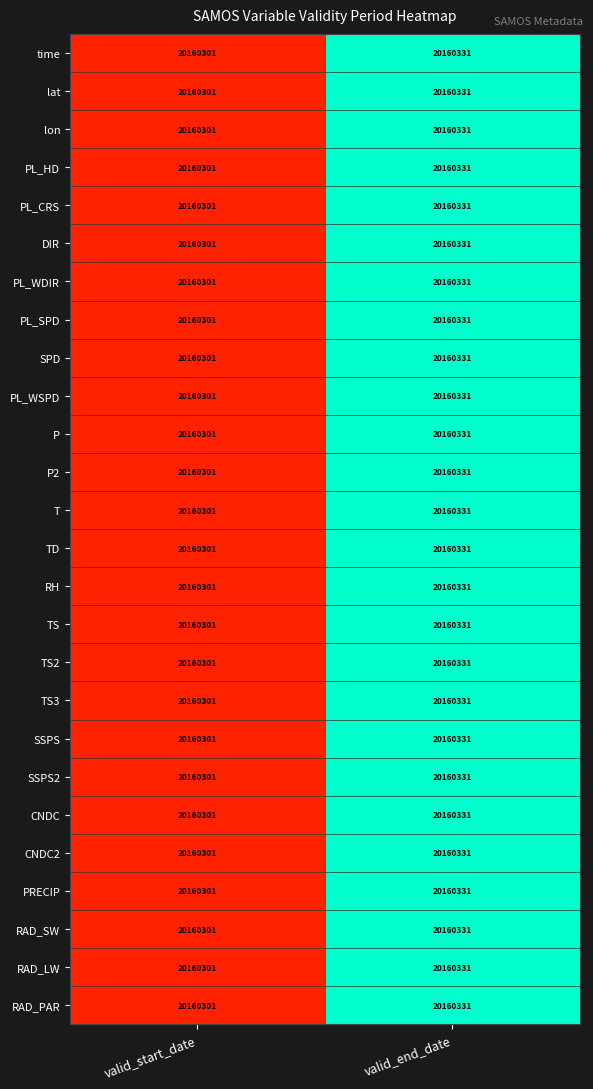

How many data points does each series have?

2